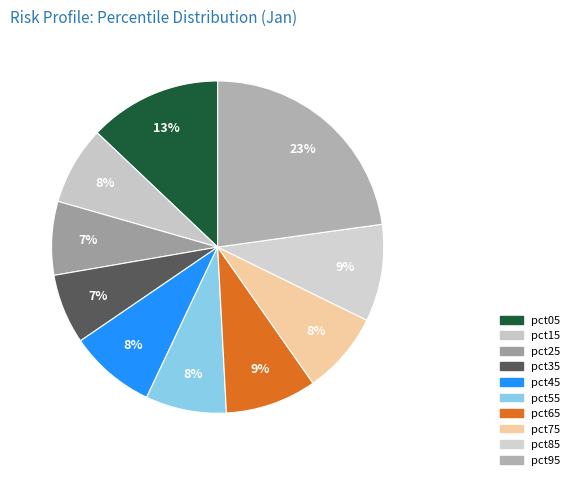

Is it true that pct05 is 13% of the pie?

True